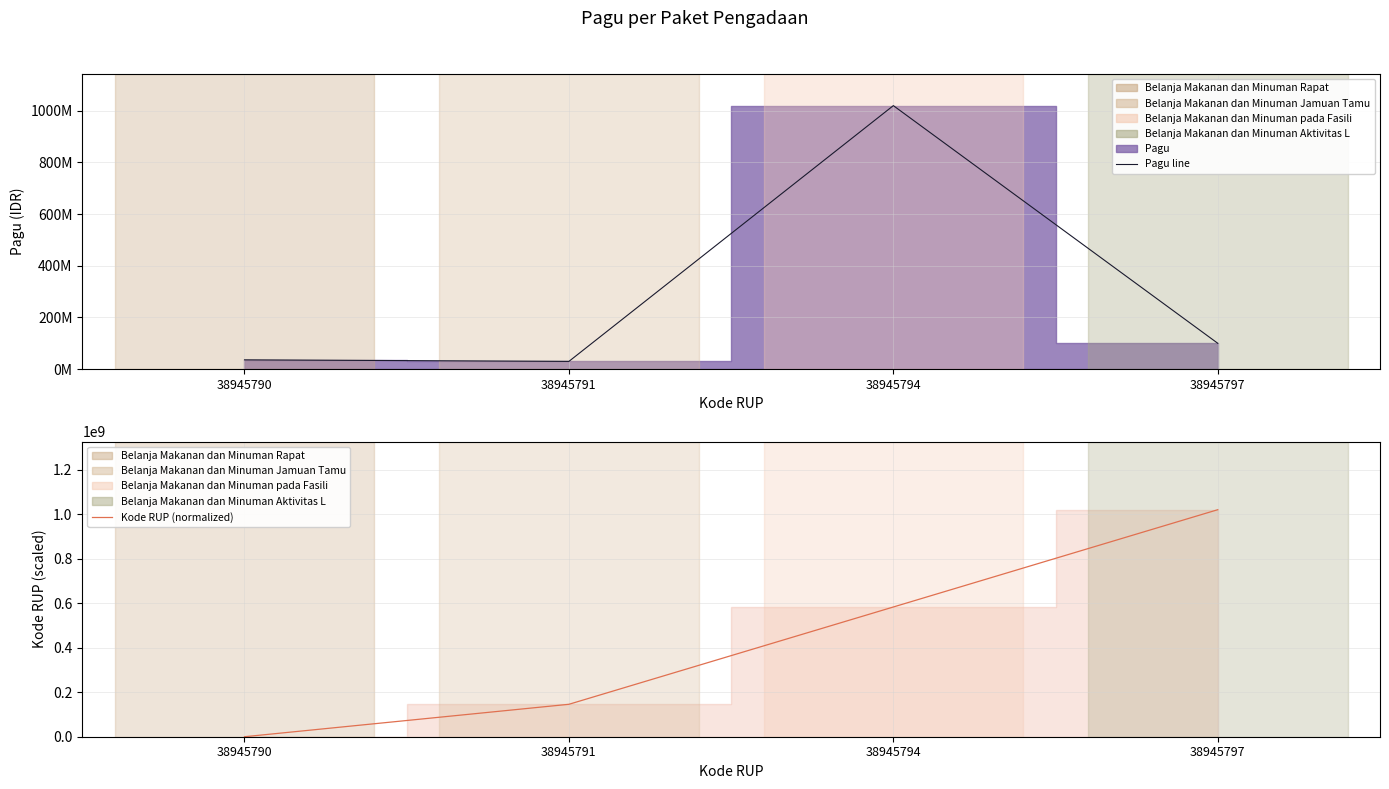

Reading left to right, list all the values displayed in this chart.

Pagu line: 38945790=36000000.0	38945791=30000000.0	38945794=1020000000.0	38945797=100000000.0
Kode RUP (normalized): 38945790=0.0	38945791=145714285.7	38945794=582857142.9	38945797=1020000000.0